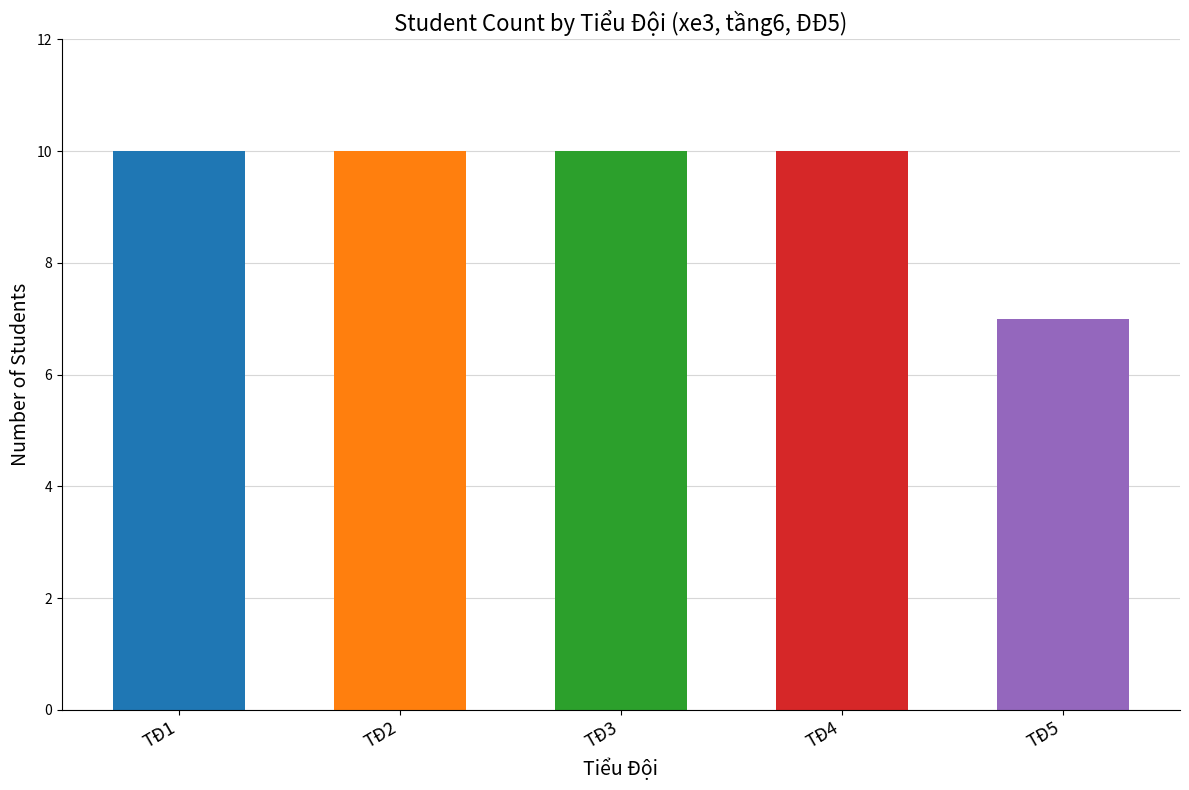

What is the sum of the values at TĐ1 and TĐ5?

17